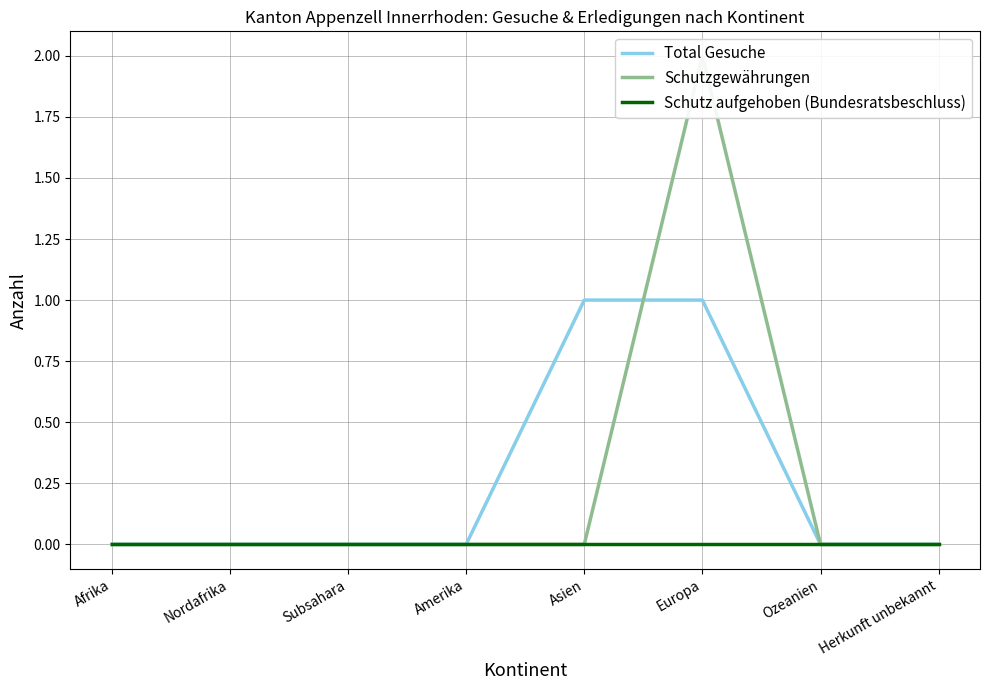

What position from the left is Europa?

6